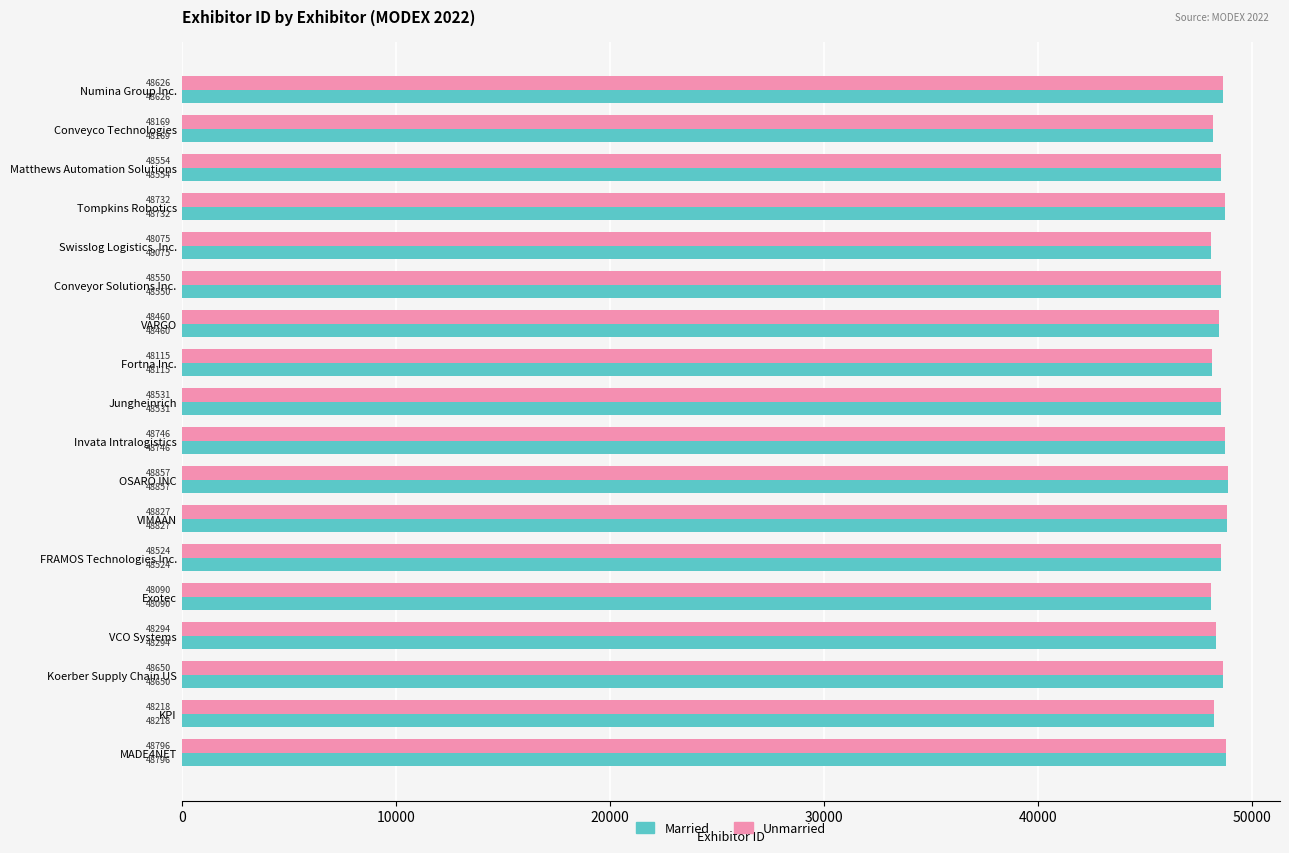

Read the Married value at Conveyco Technologies.

48169